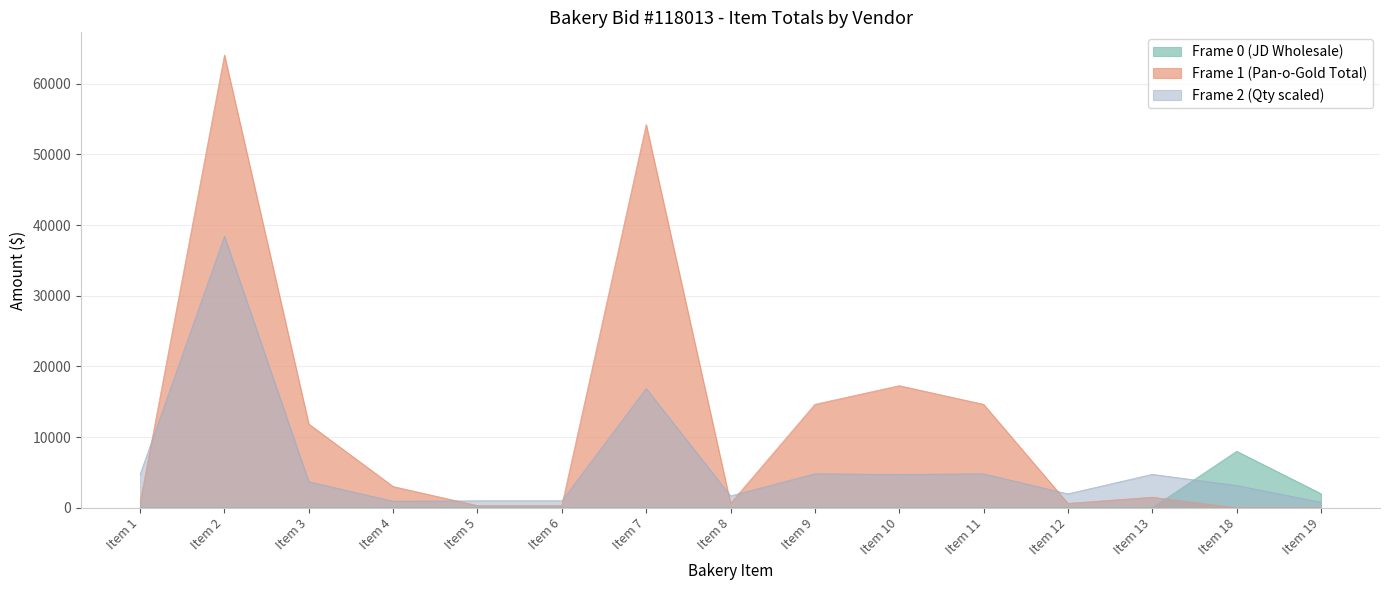

What is the difference between the maximum and minimum values in the Frame 0 (JD Wholesale) series?

7999.9